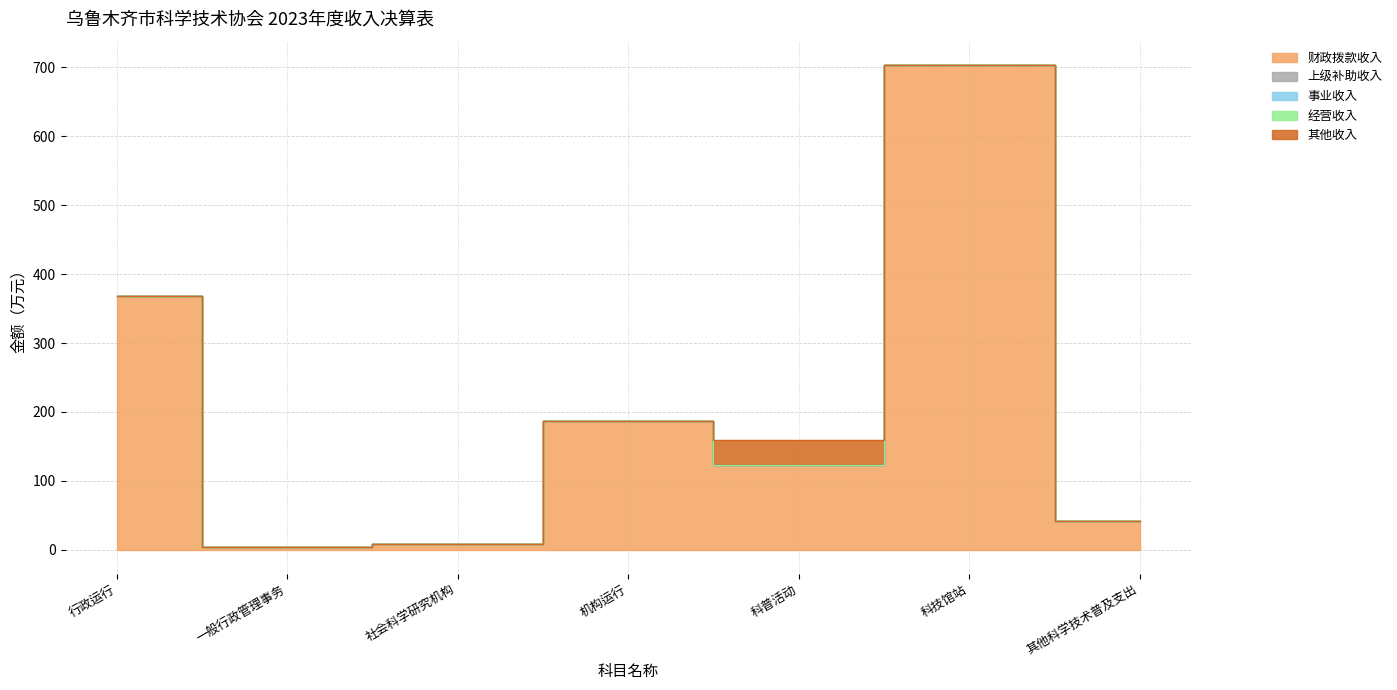

What is the sum of the 财政拨款收入 values at 科普活动 and 其他科学技术普及支出?

164.3